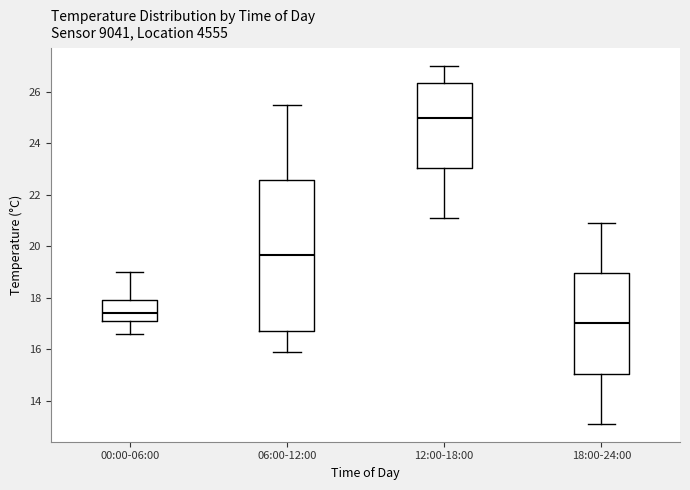

Comparing the boxes themselves (not the whiskers), which one is the tallest?

06:00-12:00